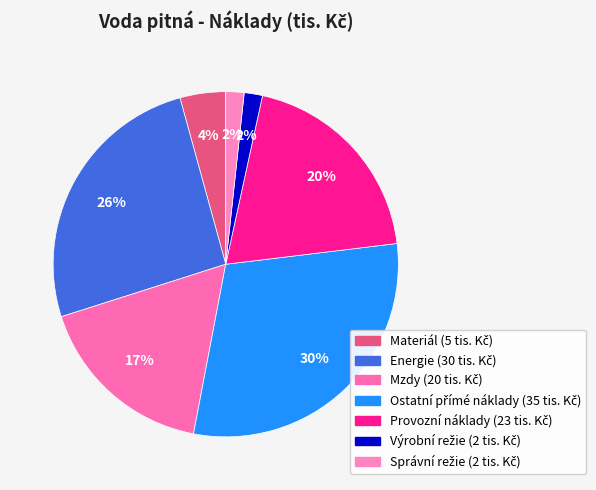

What is the change in value from Ostatní přímé náklady to Správní režie?

-33